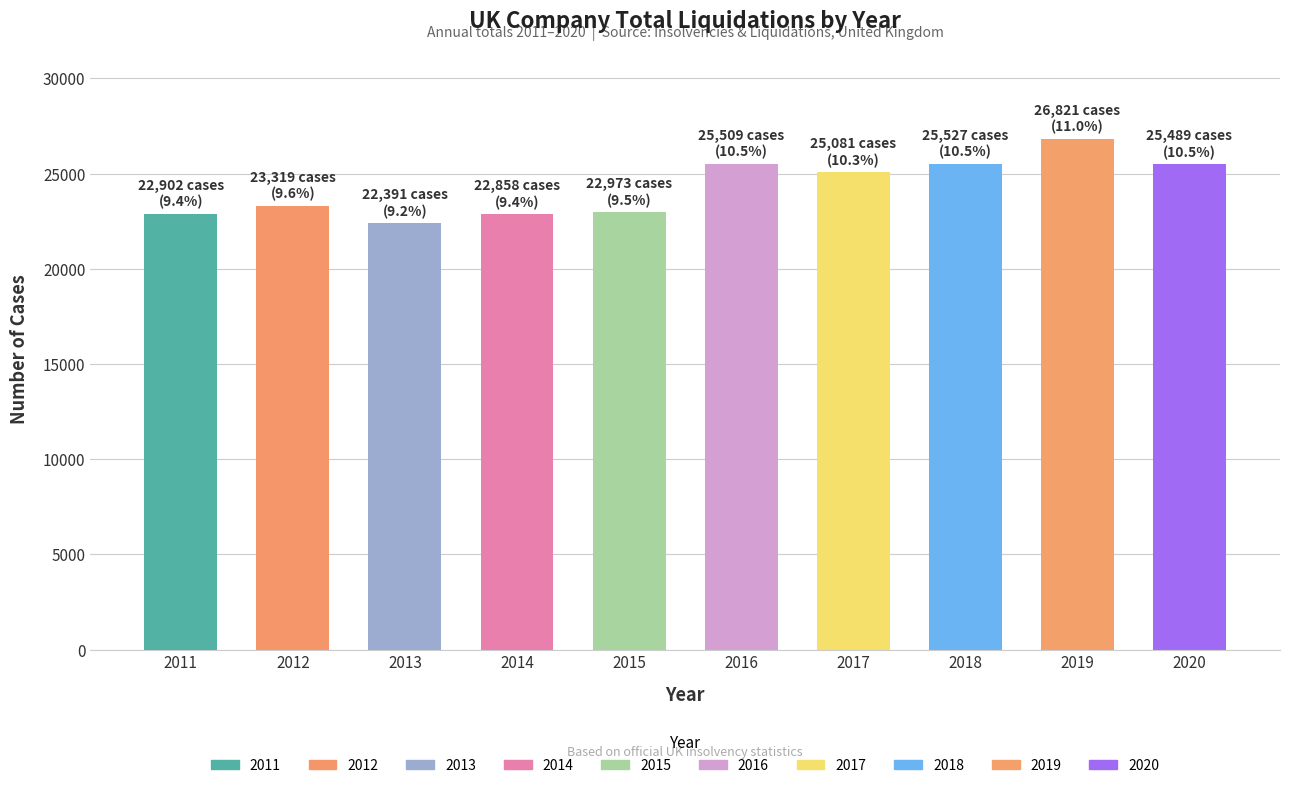

What is the difference between the second highest and second lowest values?

2669